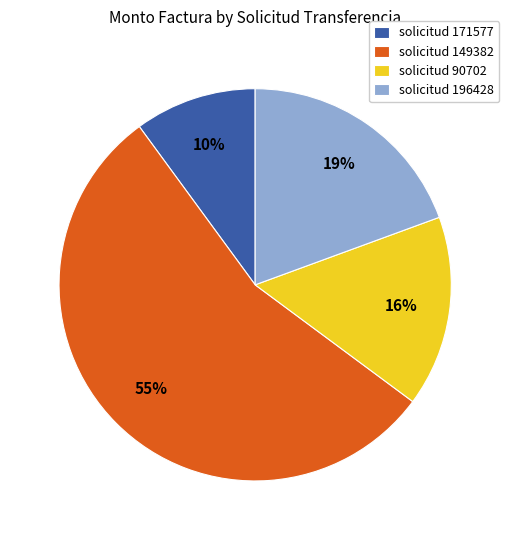

Is there a majority slice in this chart?

Yes